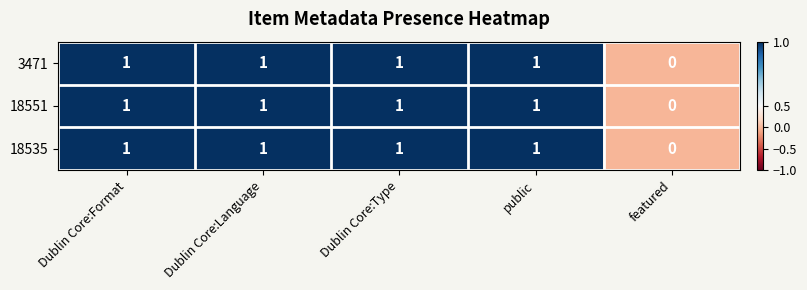

Reading left to right, list all the values displayed in this chart.

3471: 1	1	1	1	0
18551: 1	1	1	1	0
18535: 1	1	1	1	0